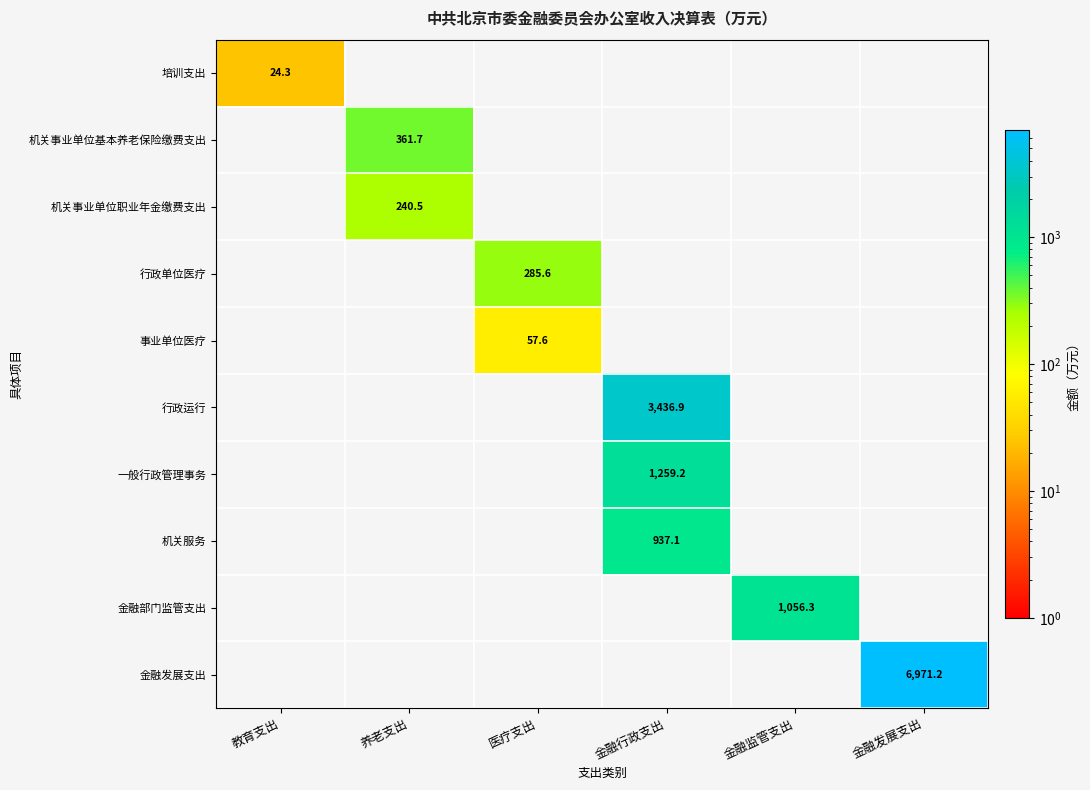

What is the greatest value displayed?

6971.2